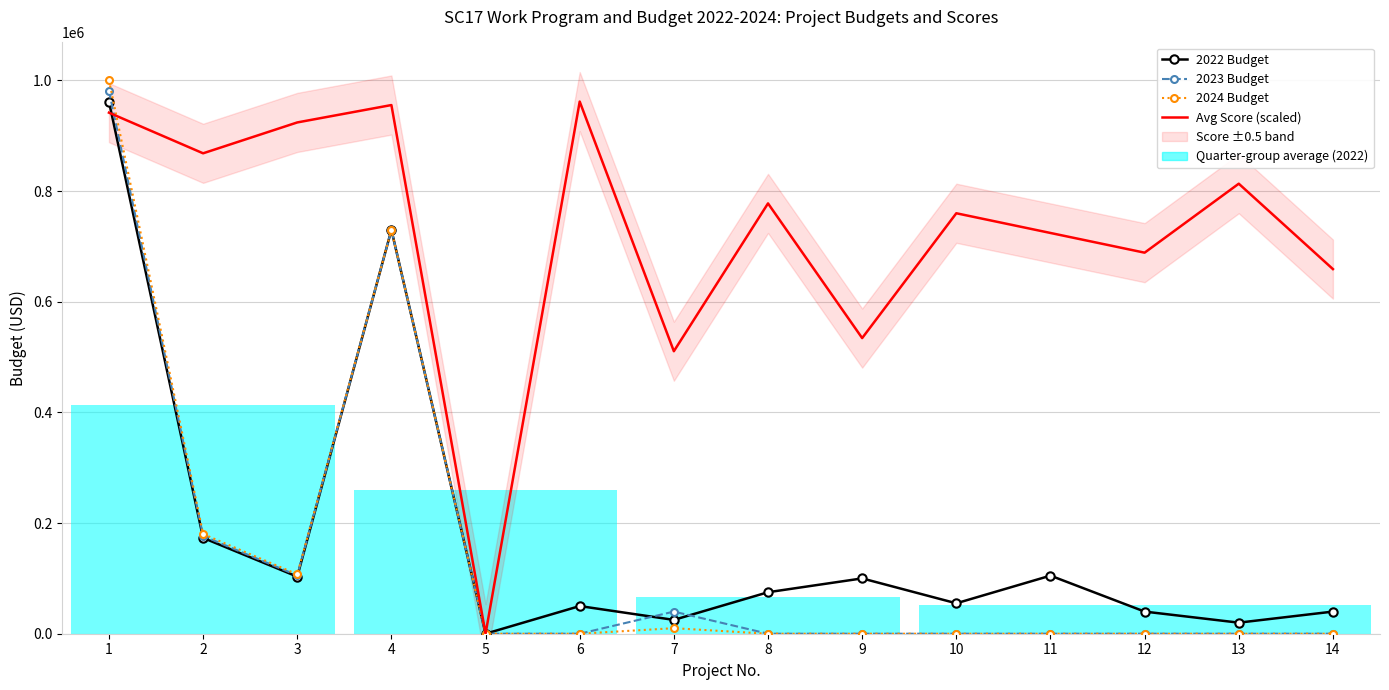

At which category does Avg Score (scaled) reach its first local valley?

2